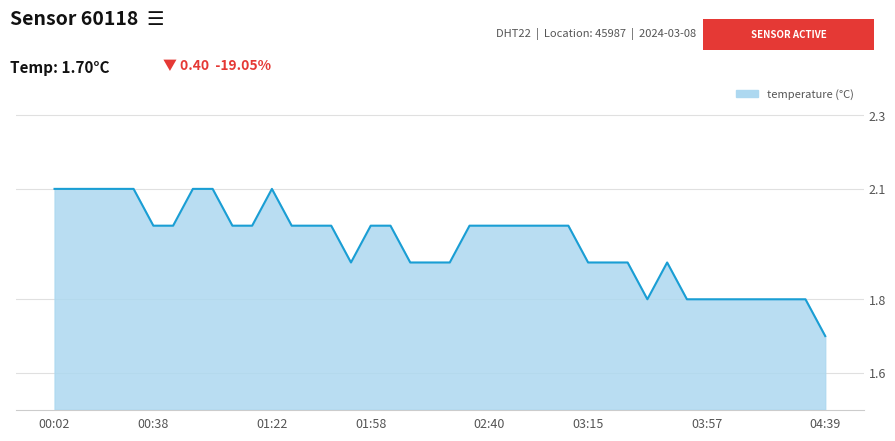

What is the smallest value displayed?

1.7